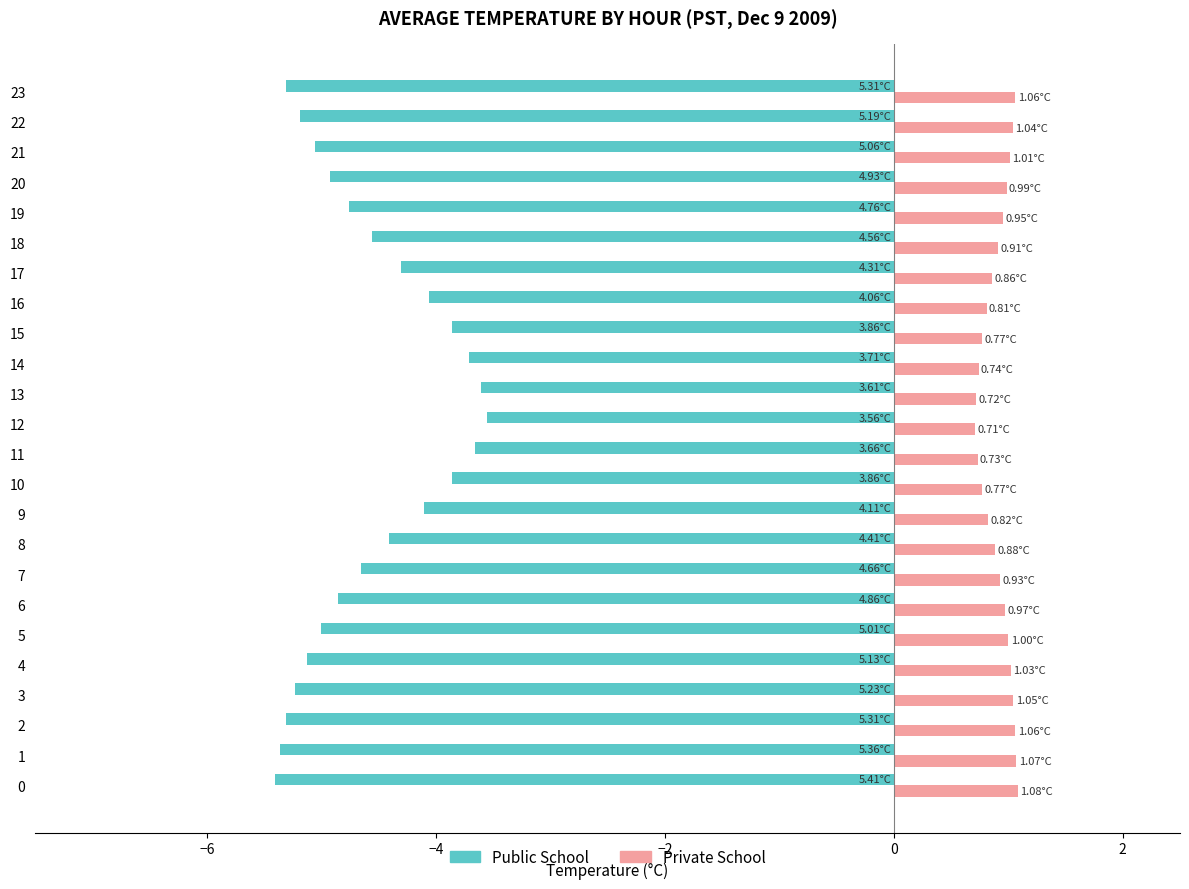

What is the sum of the Private School values at 20 and 8?

1.9